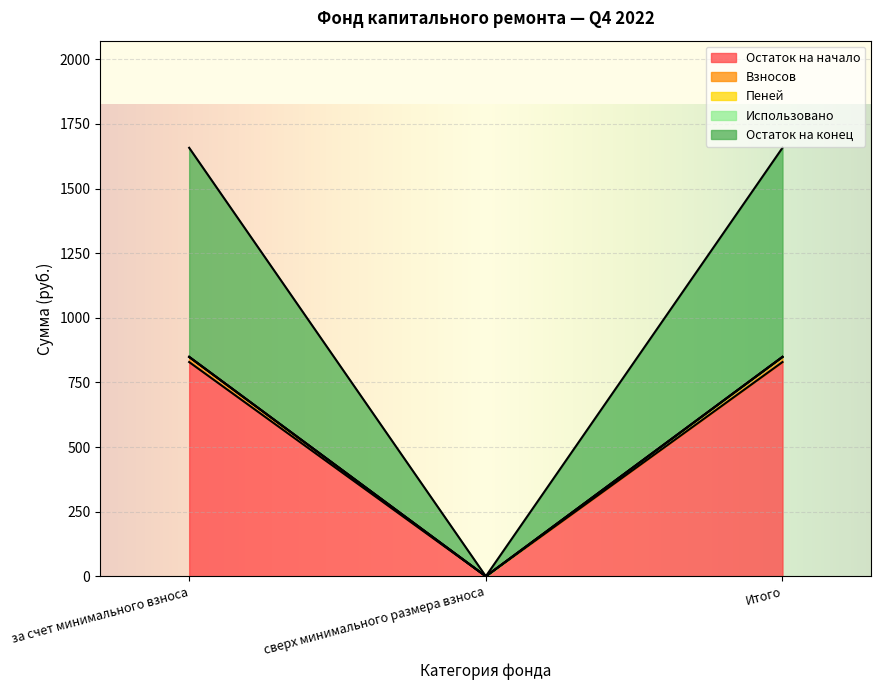

The value of Остаток на начало at сверх минимального размера взноса is -497.4. True or false?

False